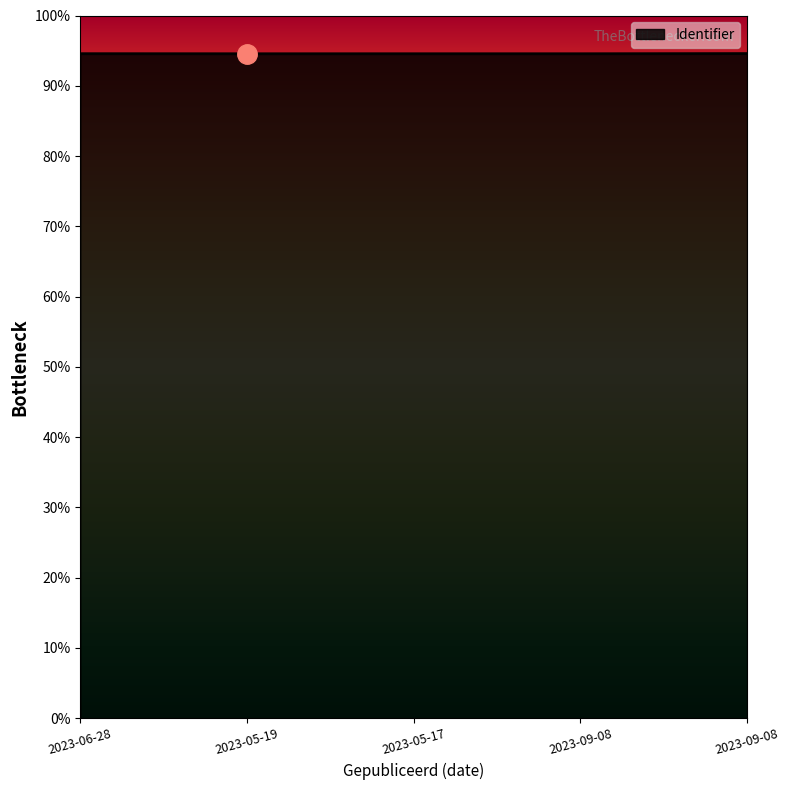

Does the chart display data point markers on the line(s)?

No